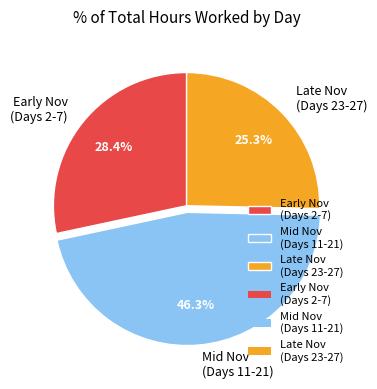

Between Late Nov (Days 23-27) and Early Nov (Days 2-7), which is larger?

Early Nov (Days 2-7)